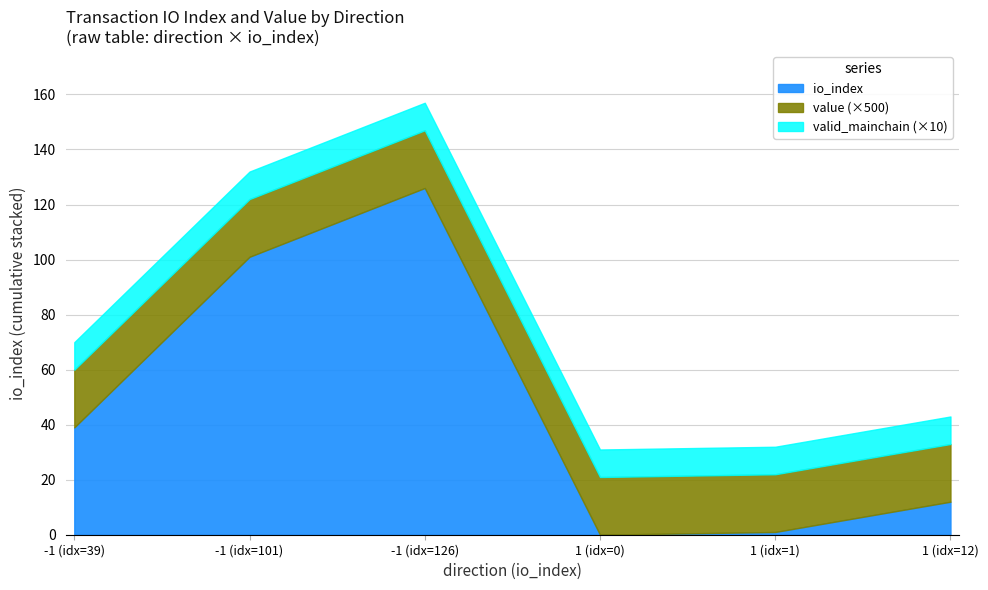

What is the total value across all series at -1?

266